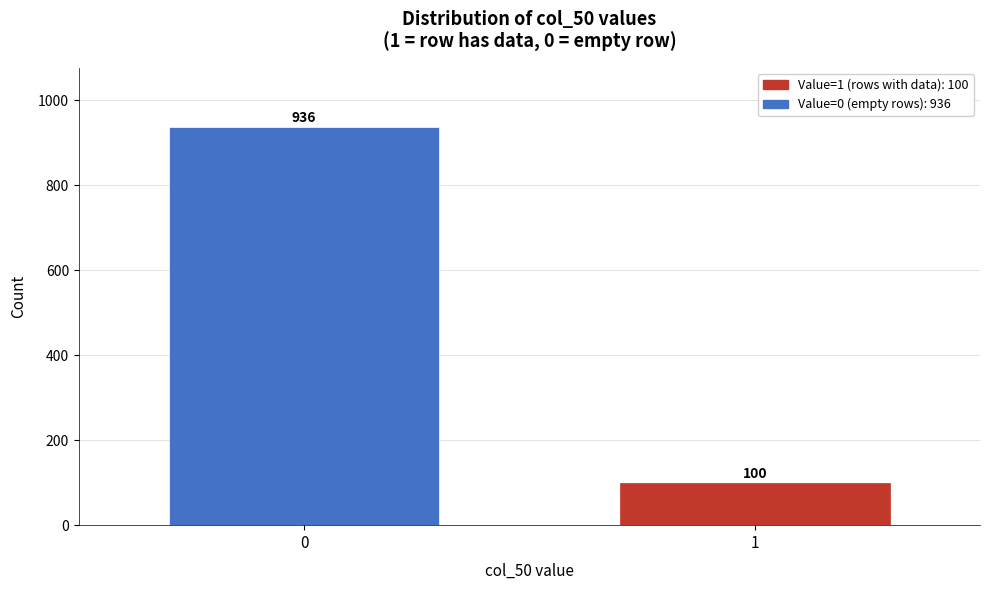

Reading right to left, extract all data points from this chart.

1=100	0=936